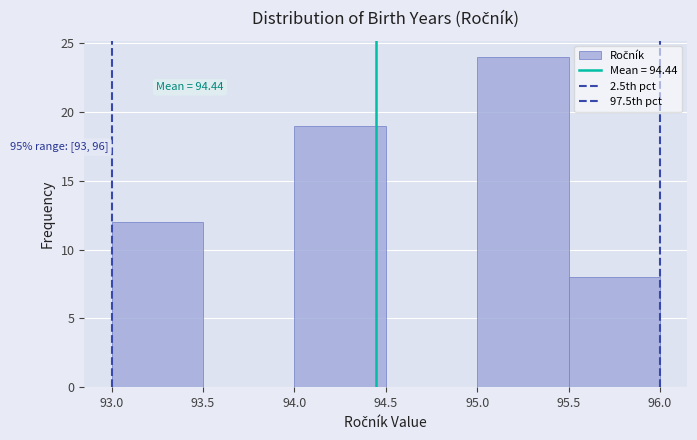

Over which range of the x-axis is the bar tallest?

95.0 to 95.5